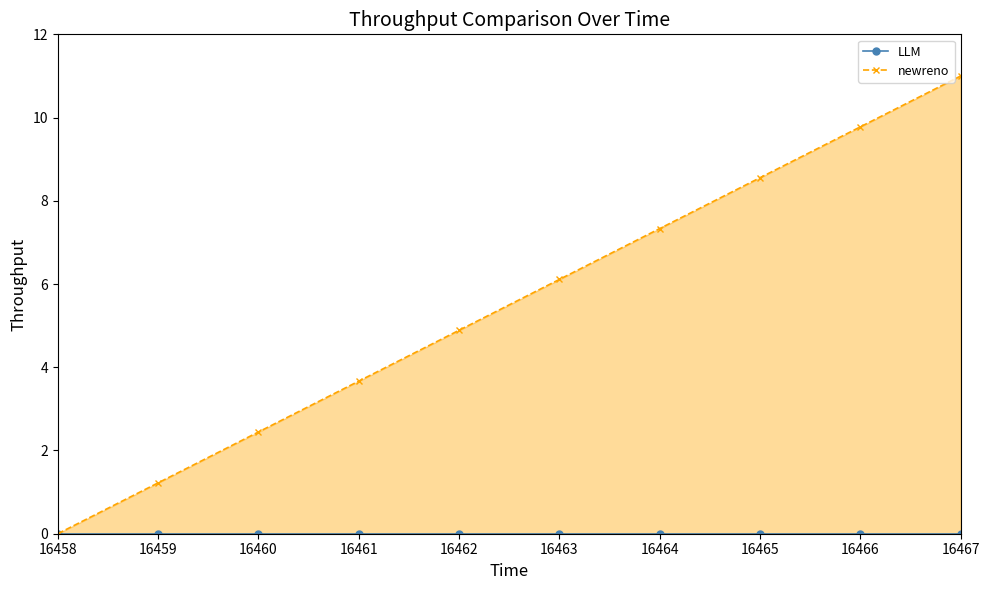

True or false: newreno and LLM intersect in this chart.

False